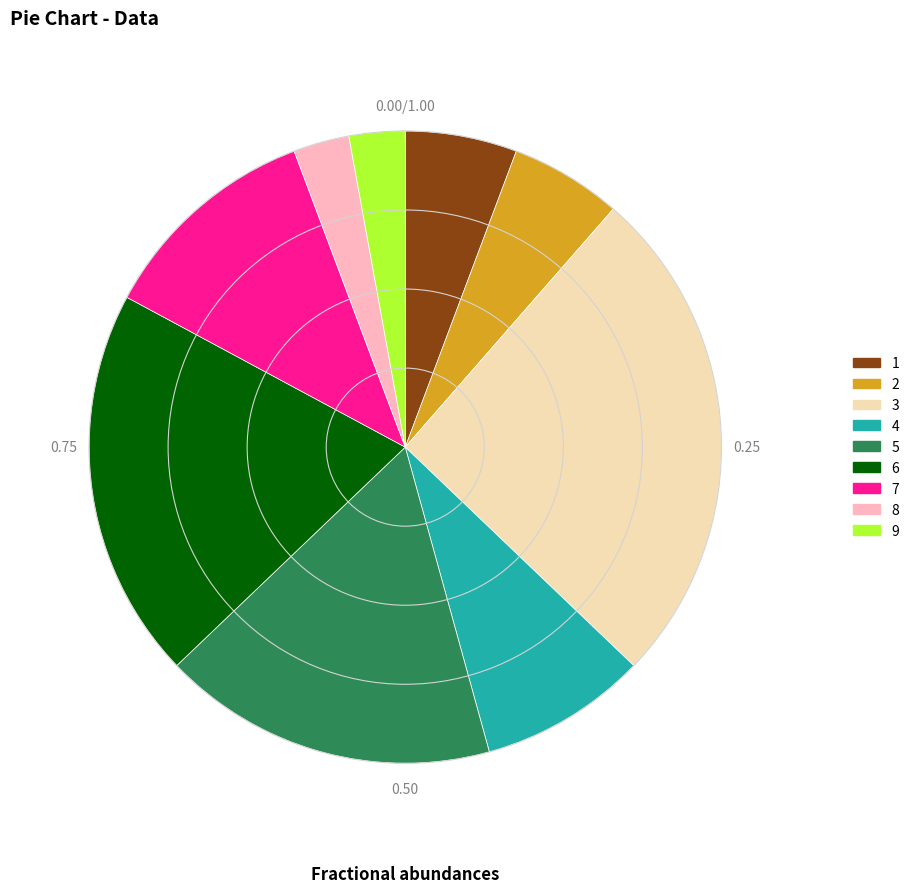

Does 2 account for over 50% of the chart?

No